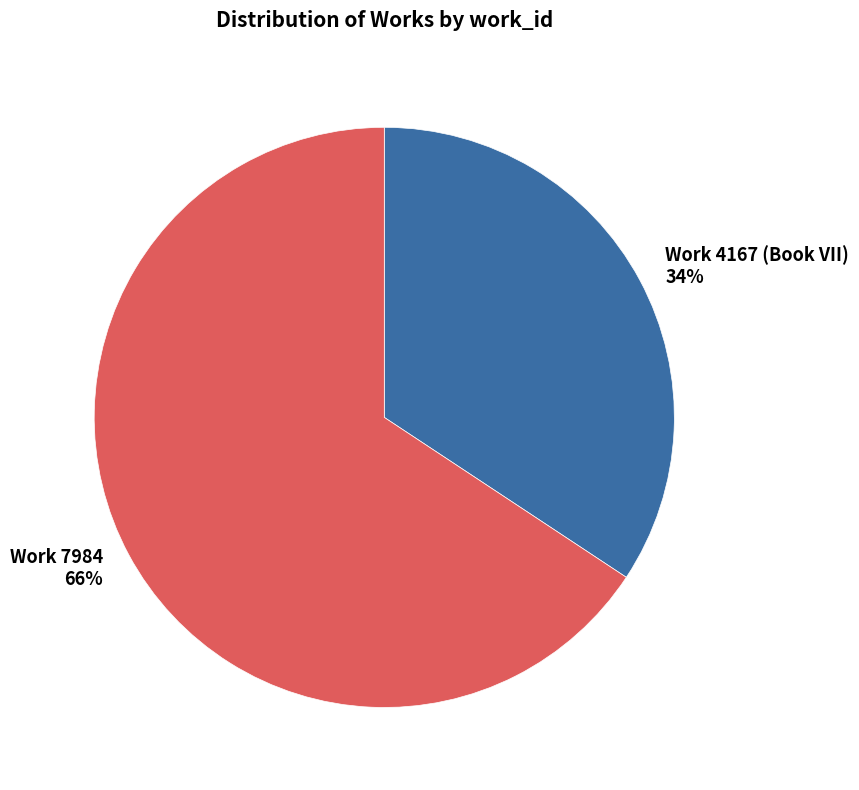

To the nearest percent, what percentage of the pie is Work 7984?

66%